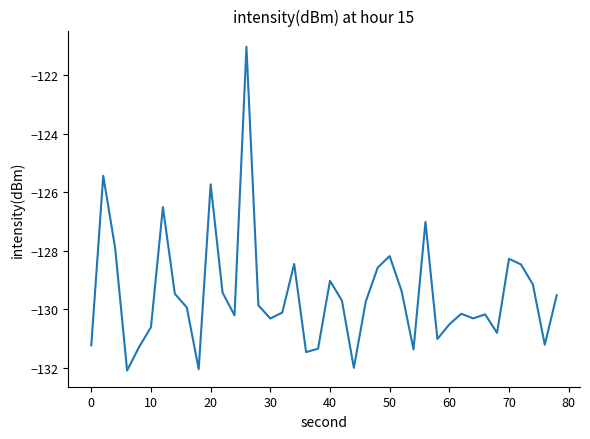

What is the maximum value shown in the chart?

-121.0